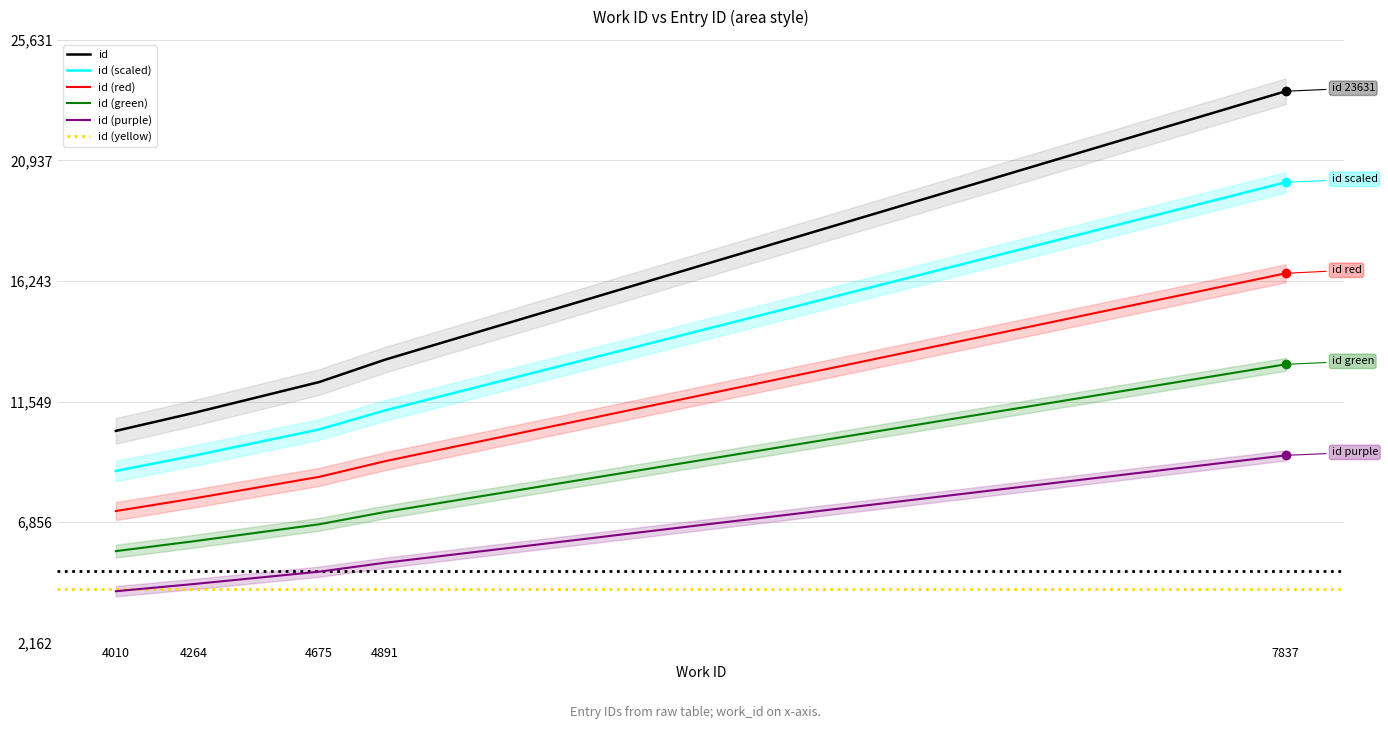

Where is the data nearest to the value 17018?

4891